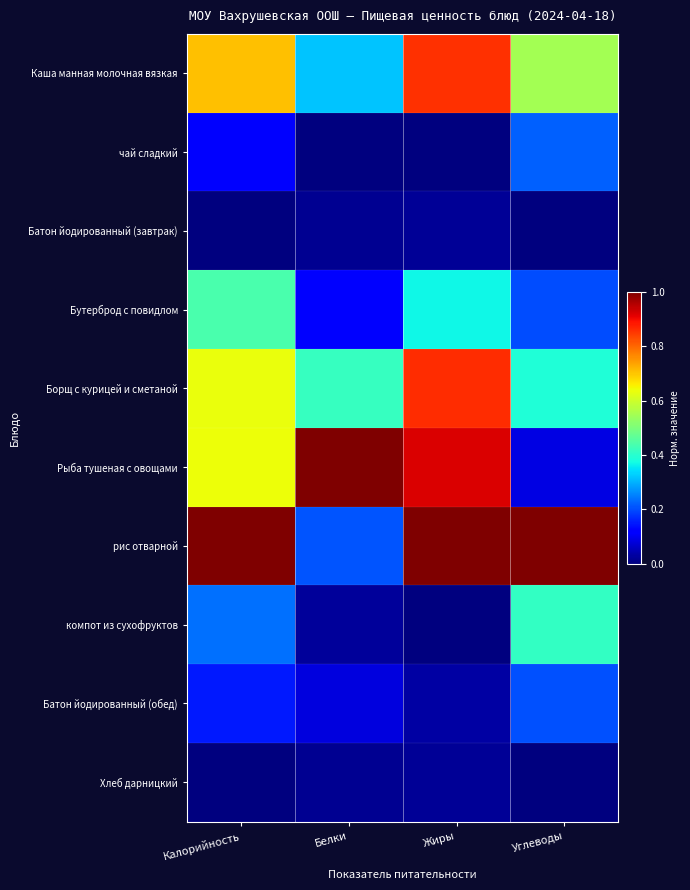

Which series has the largest range (max minus min)?

Рыба тушеная с овощами